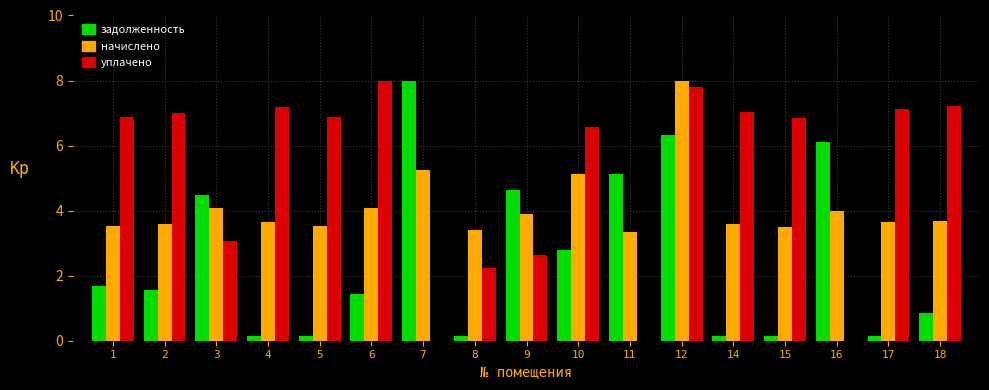

What is the difference between the уплачено values at 14 and 1?

0.1